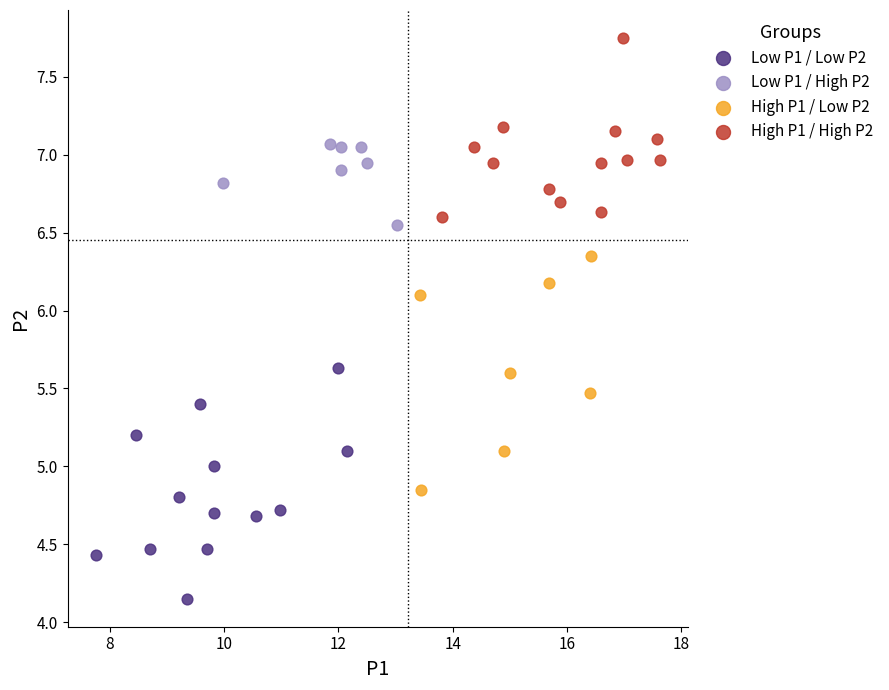

Which series contains the highest Y value?

High P1 / High P2